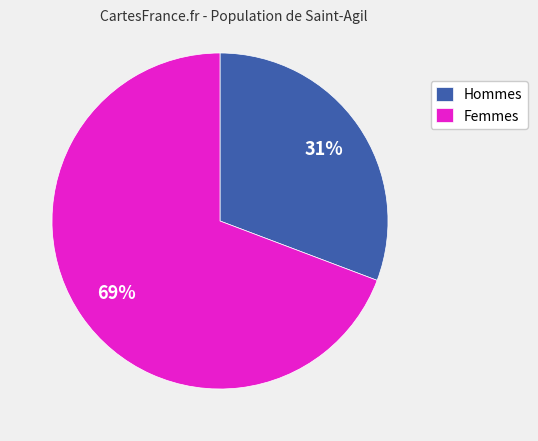

Which has a higher value, Femmes or Hommes?

Femmes